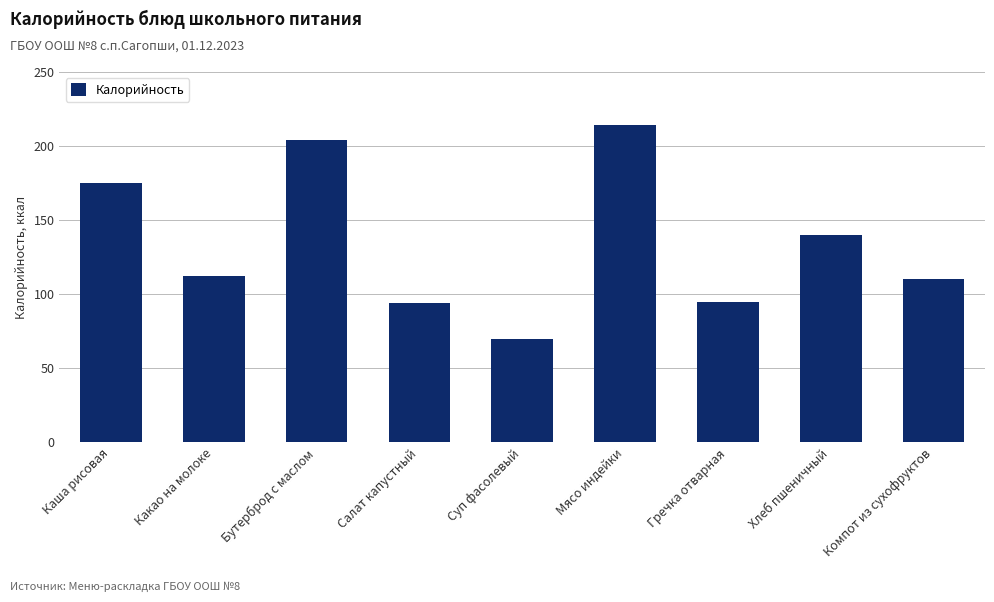

Which category has the highest value across all series?

Мясо индейки